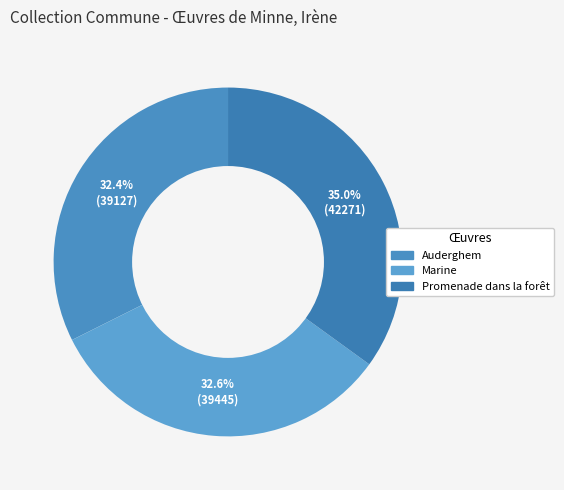

Is the sum of Marine and Auderghem greater than half?

Yes